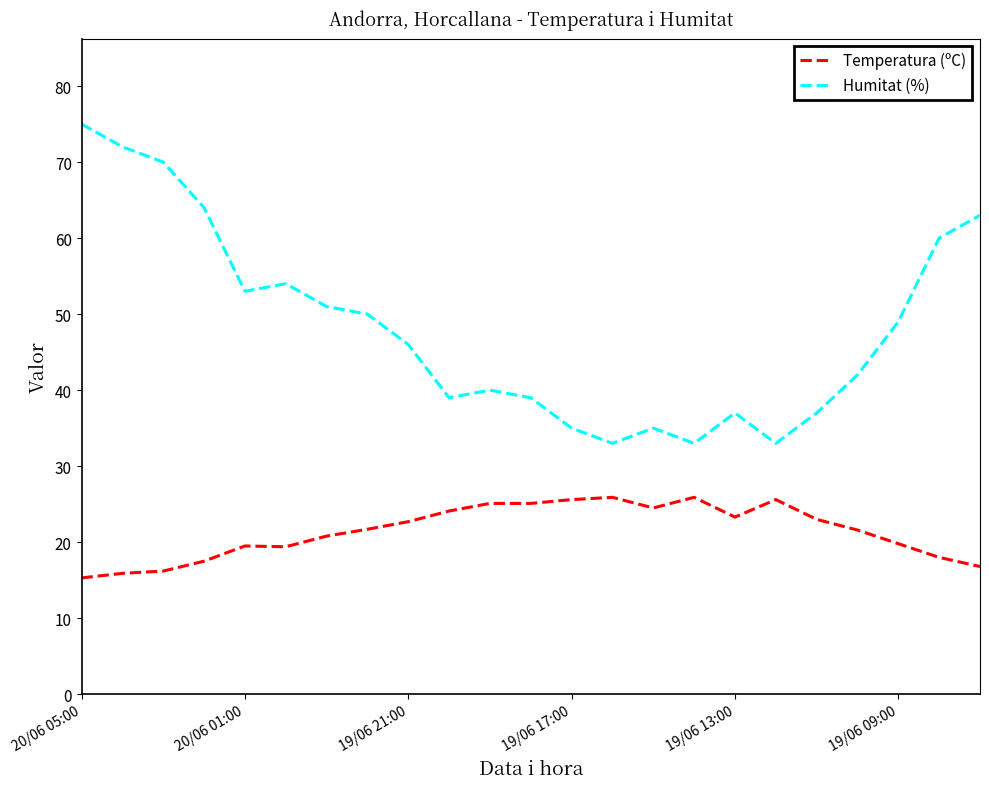

How many lines are shown in the chart?

2